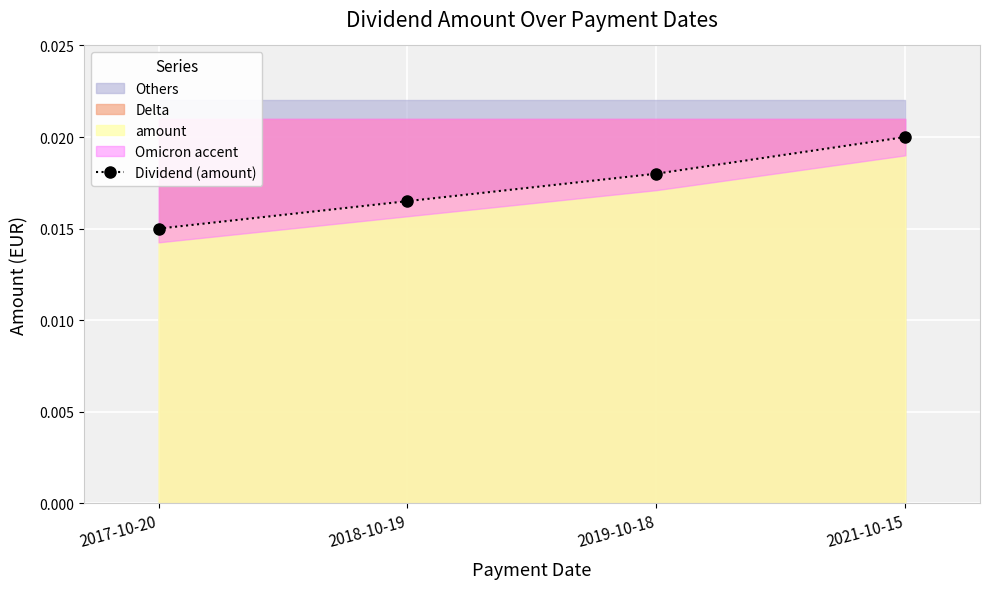

At which category does the chart reach its peak across all series?

2021-10-15